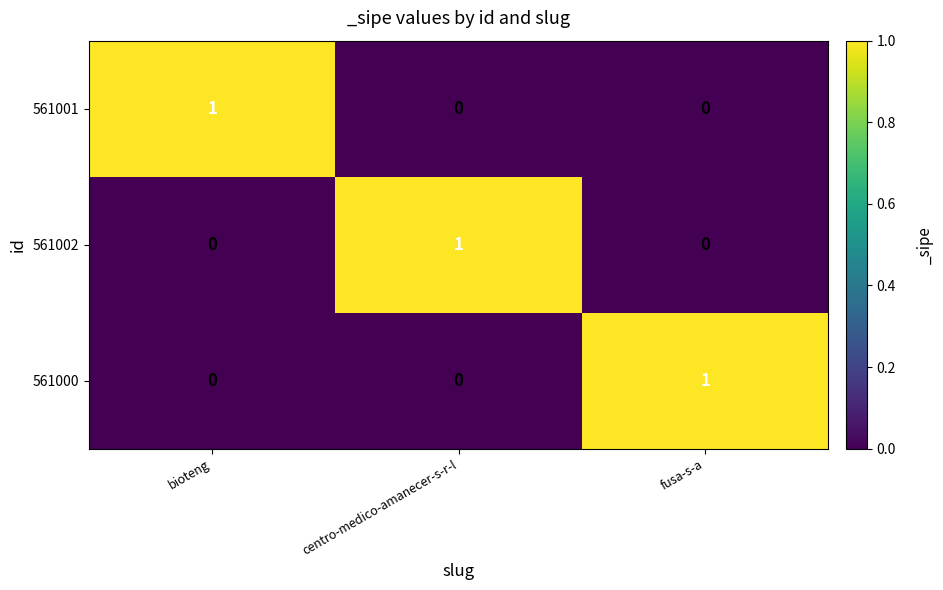

The value of 561002 at centro-medico-amanecer-s-r-l is 0. True or false?

False